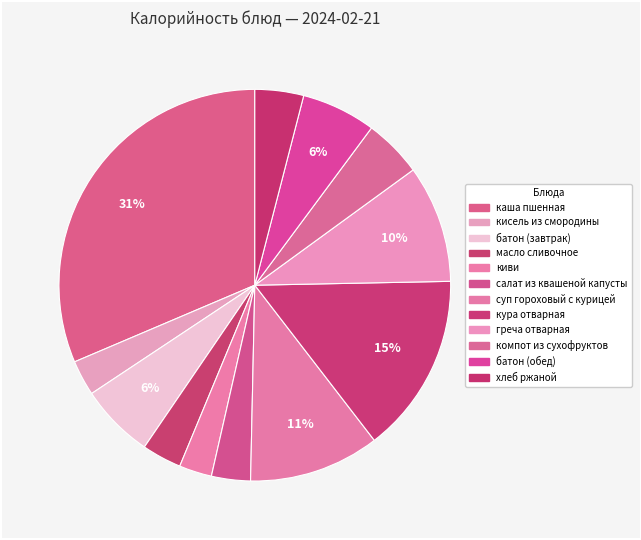

To the nearest percent, what portion does кисель из смородины represent?

3%